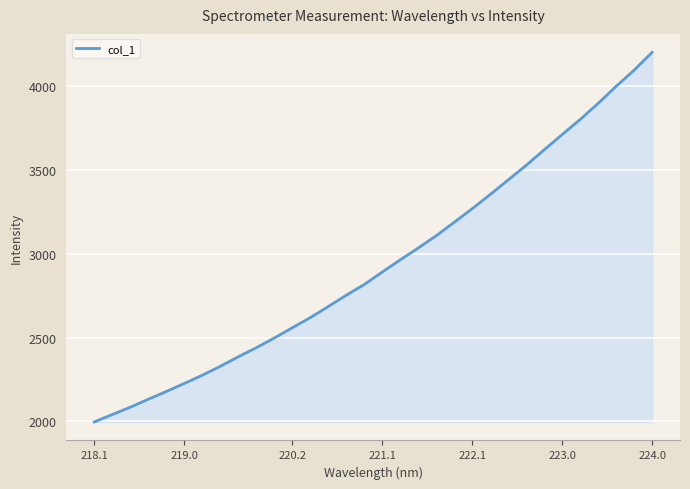

What is the smallest value displayed?

1997.1